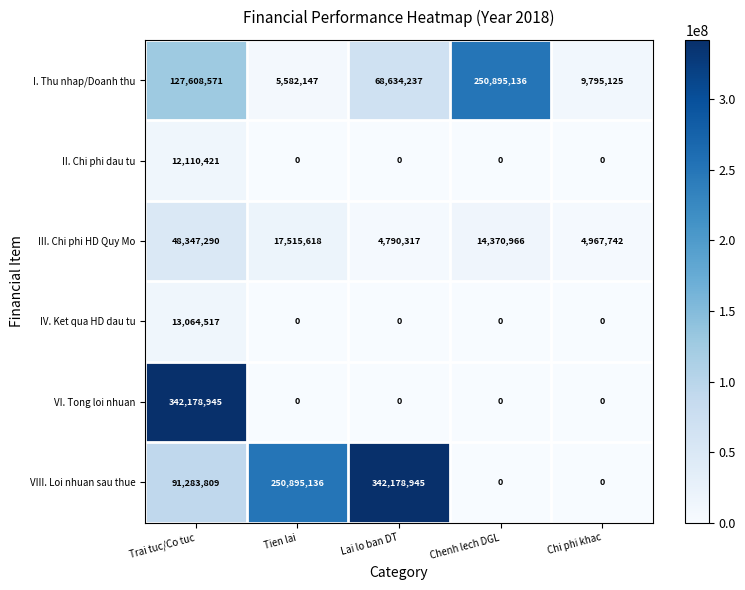

What is the total value across all series at Trai tuc/Co tuc?

634593553